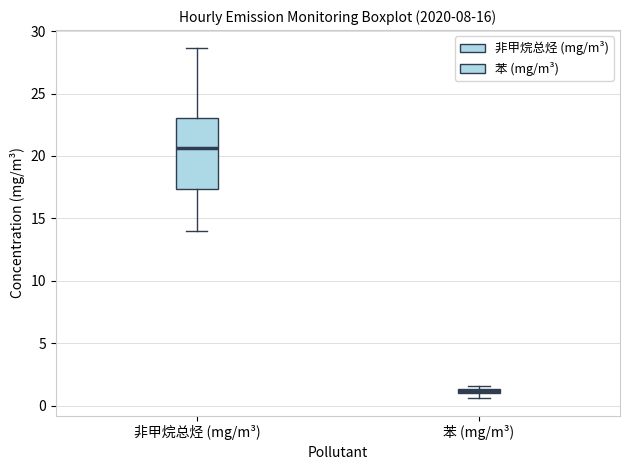

Which box has the highest median line?

非甲烷总烃 (mg/m³)